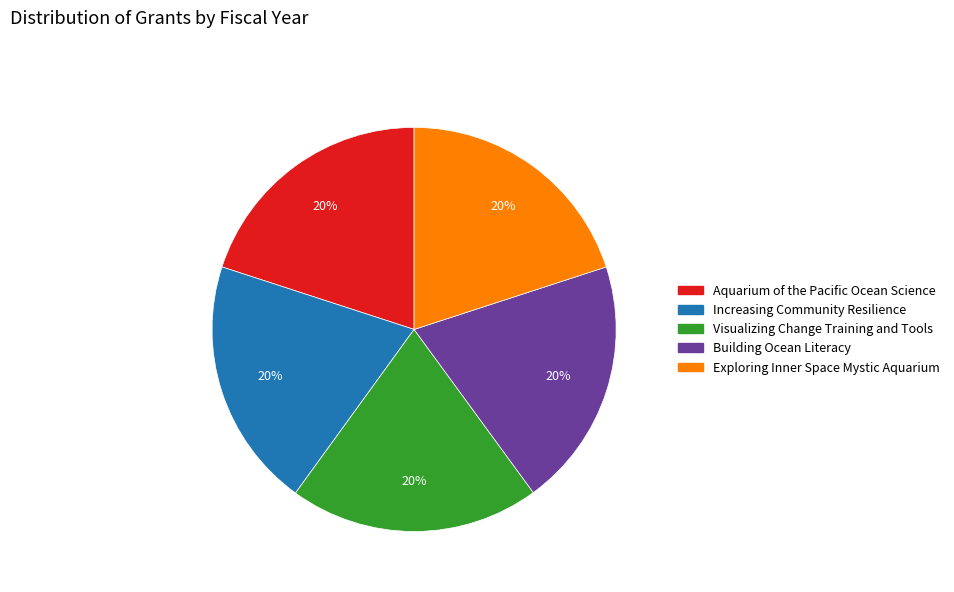

Is the sum of Building Ocean Literacy and Aquarium of the Pacific Ocean Science greater than half?

No